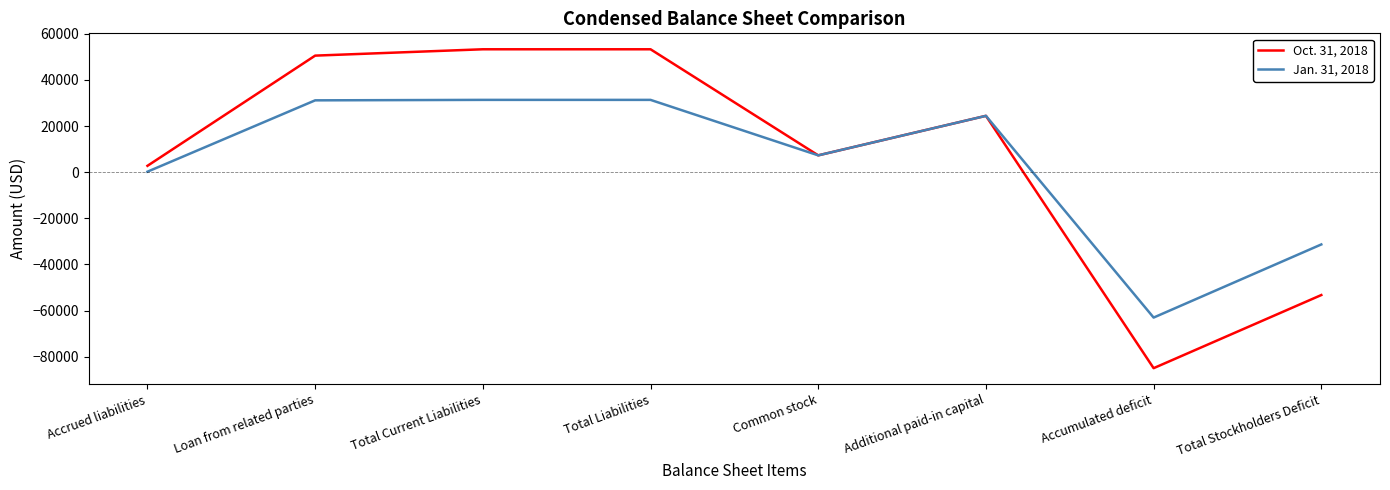

At which label does Oct. 31, 2018 reach its minimum?

Accumulated deficit